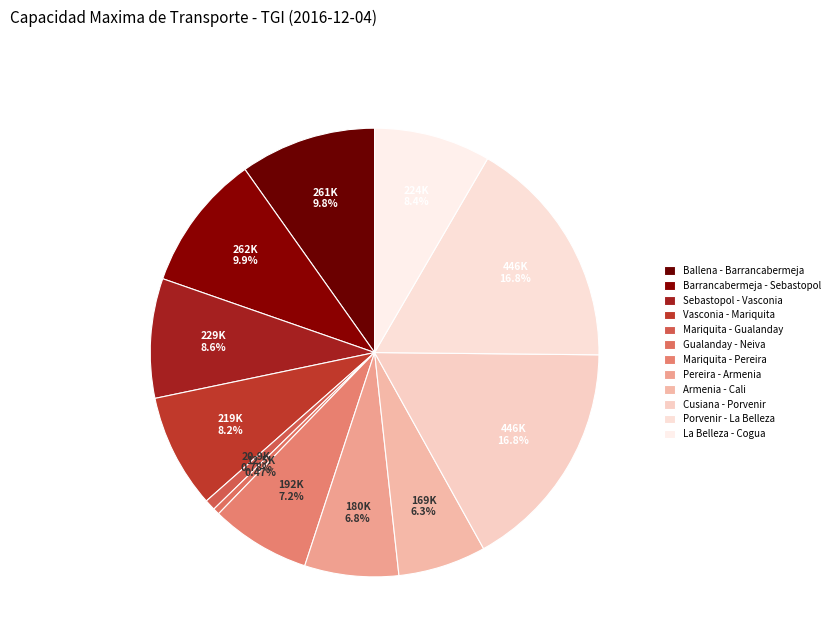

What is the ratio of the value at Sebastopol - Vasconia to the value at Barrancabermeja - Sebastopol?

0.9